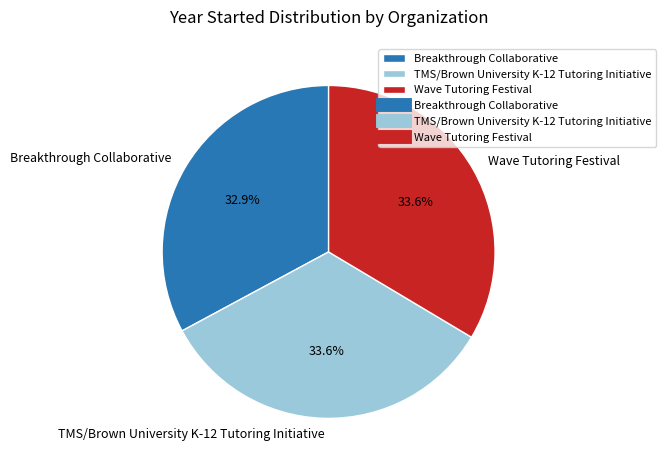

What percentage do TMS/Brown University K-12 Tutoring Initiative and Wave Tutoring Festival together represent?

67.1%